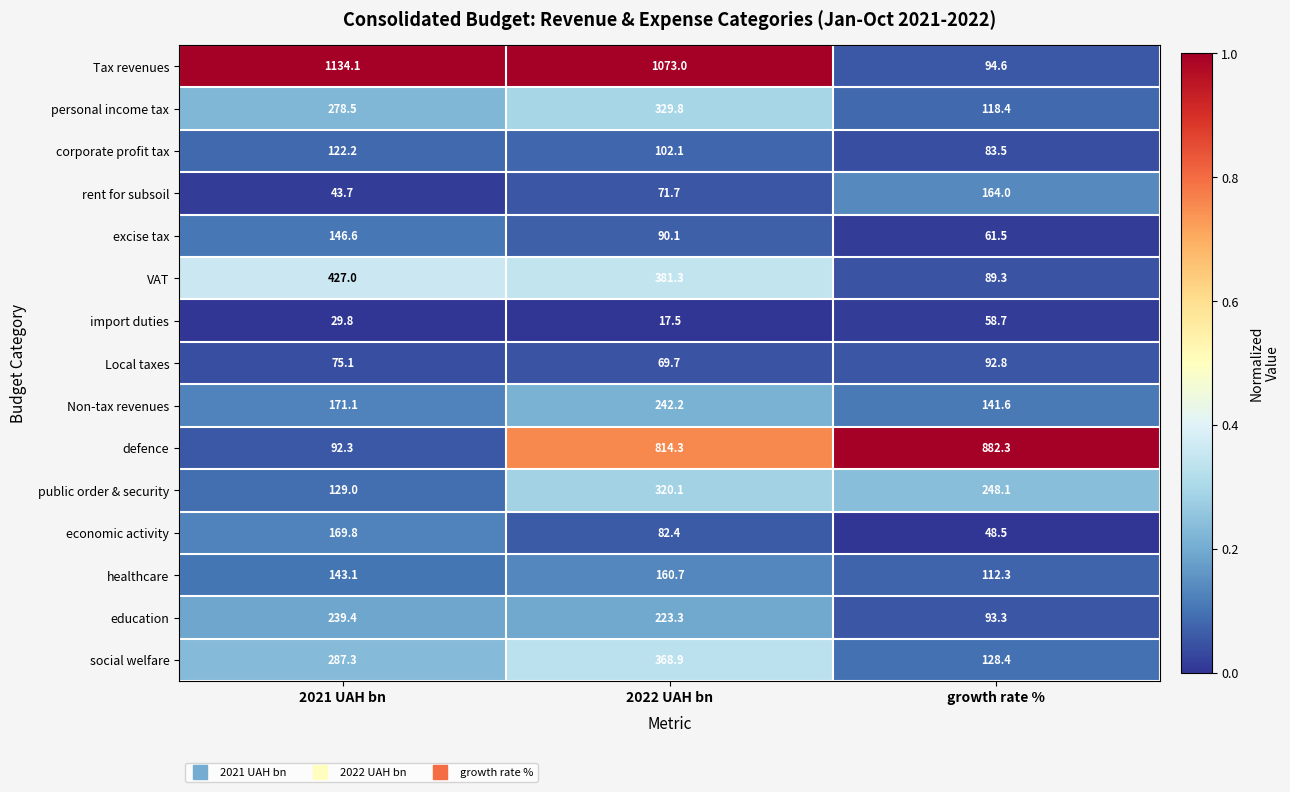

Count the number of data series in this chart.

15